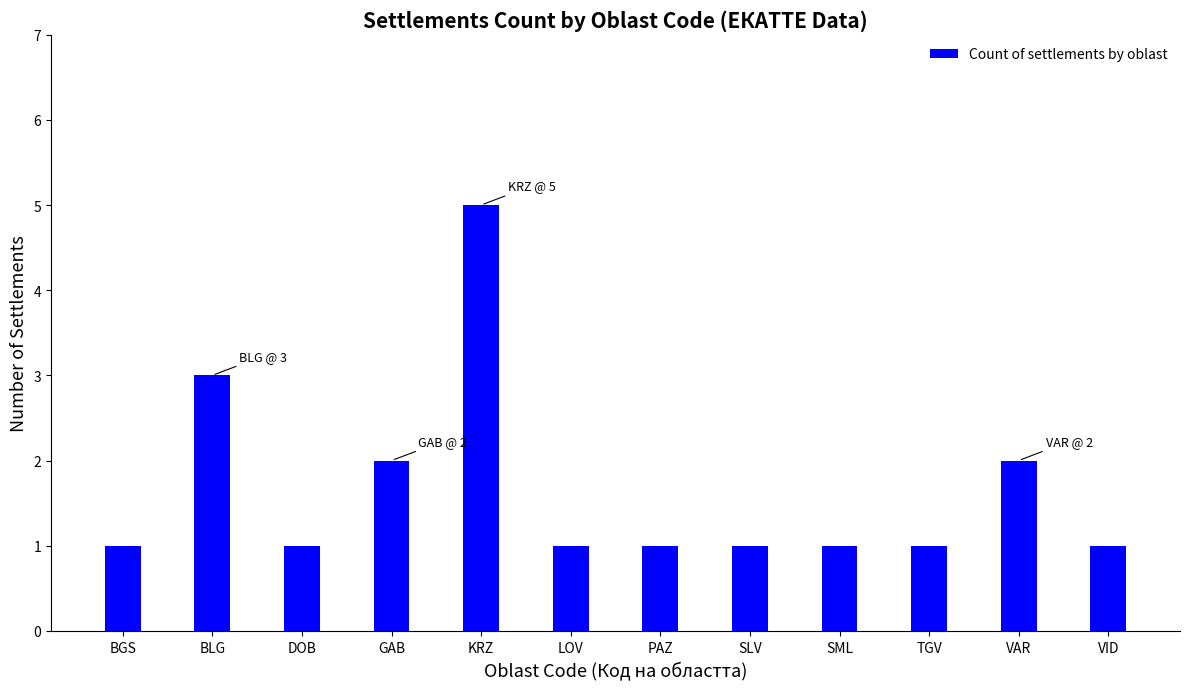

How many values are between 1 and 2?

10